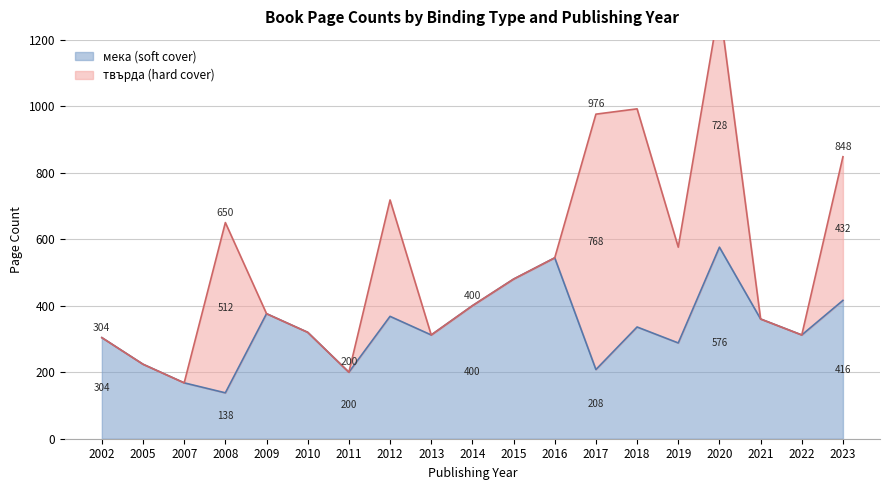

List the labels in order of value, largest first.

2020, 2016, 2015, 2023, 2014, 2009, 2012, 2021, 2018, 2010, 2013, 2022, 2002, 2019, 2005, 2017, 2011, 2007, 2008